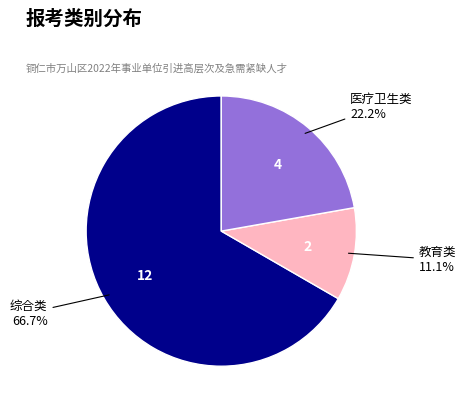

Which slice is the smallest?

教育类